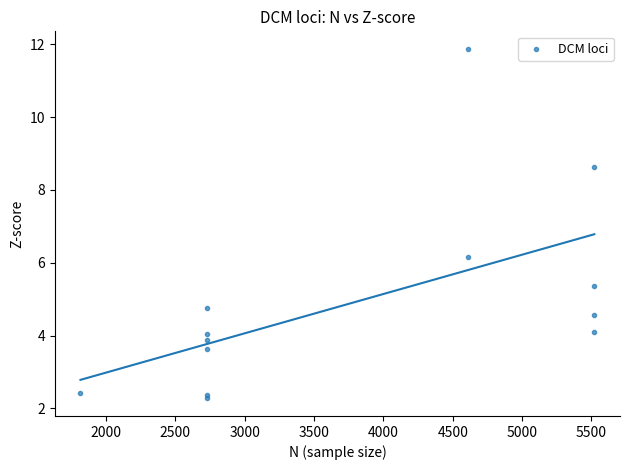

What Y value in the scatter plot is closest to 7?

6.2